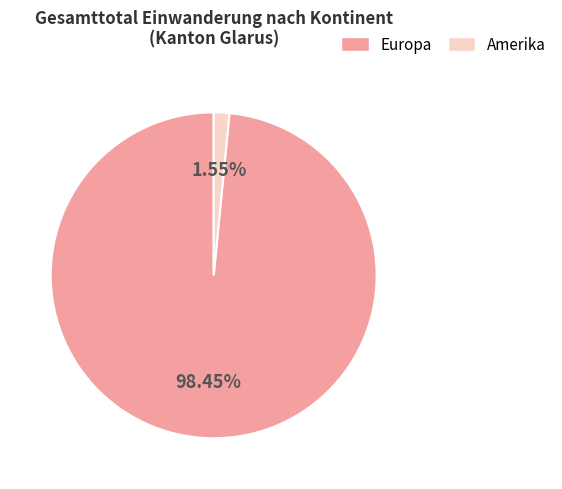

To the nearest percent, what is the difference between the largest and smallest slice percentages?

97%